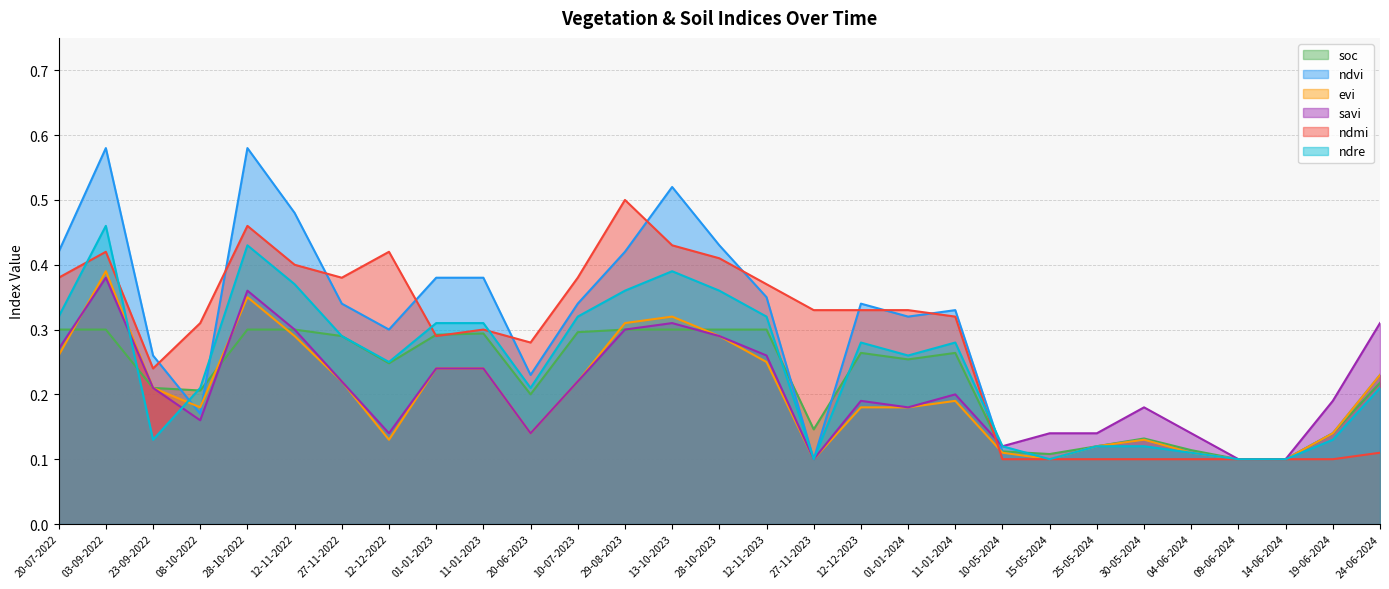

Does the chart display data point markers on the line(s)?

No